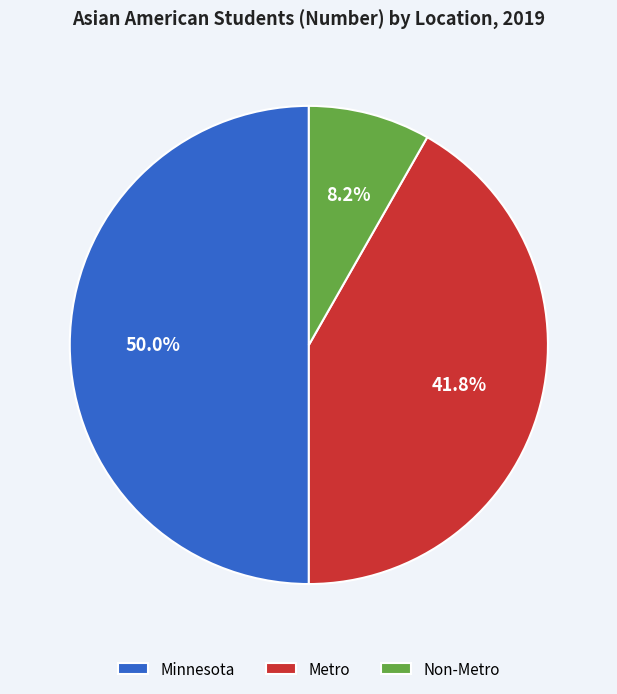

Which slice is the largest?

Minnesota